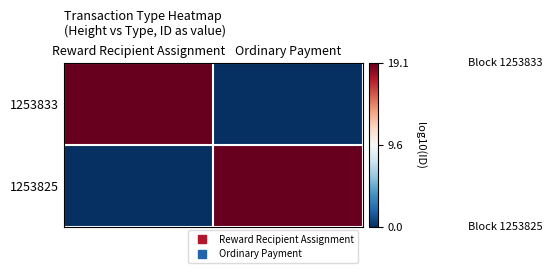

Reading right to left, transcribe all the data shown in this chart.

1253833: Ordinary Payment=0.0	Reward Recipient Assignment=19.1
1253825: Ordinary Payment=19.1	Reward Recipient Assignment=0.0